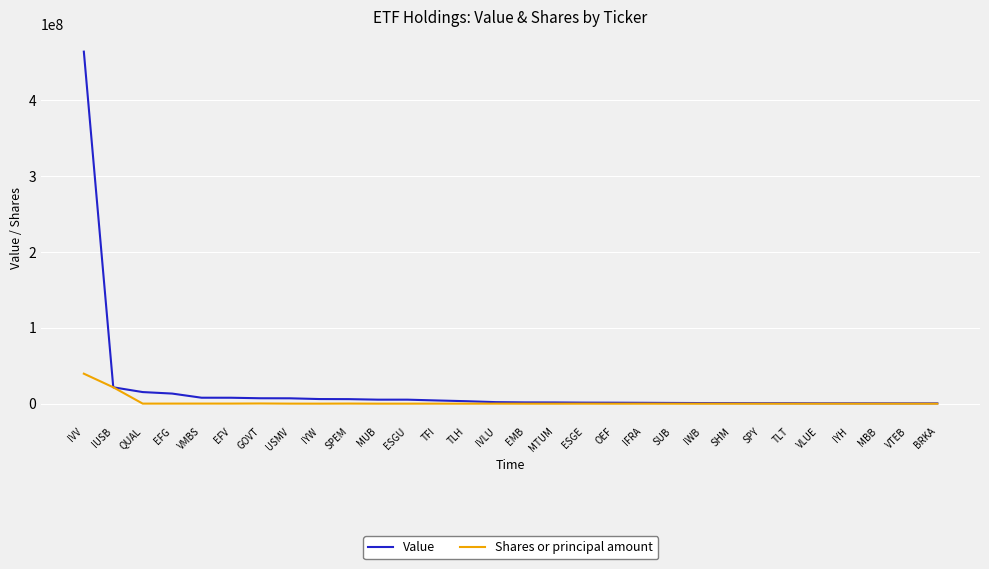

At which category is the sum across all series the highest?

IVV